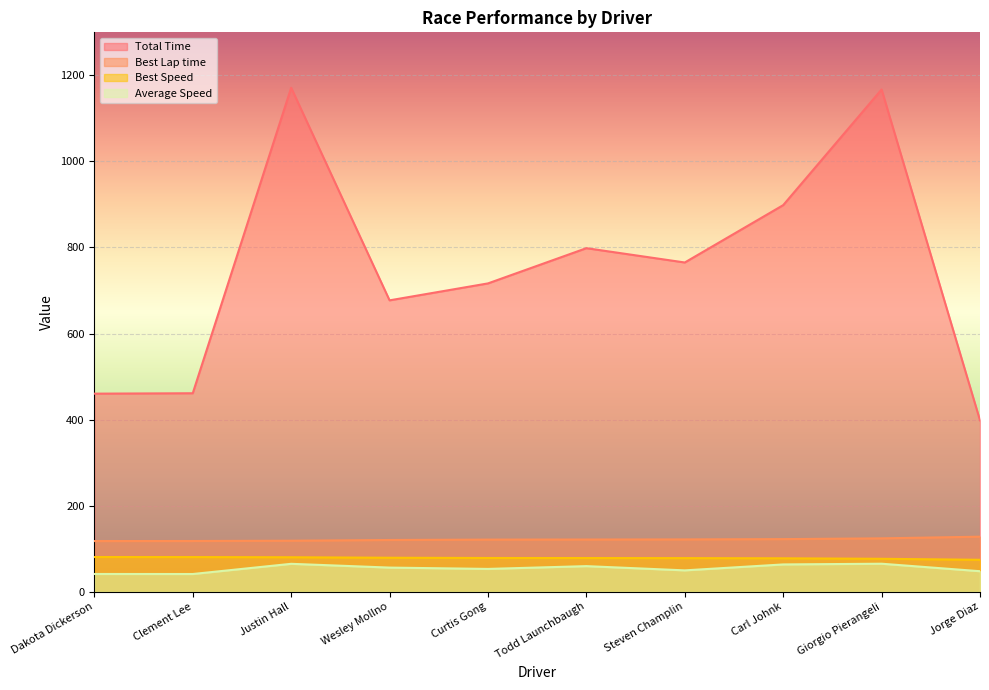

Rank the series at Justin Hall from highest to lowest value.

Total Time, Best Lap time, Best Speed, Average Speed